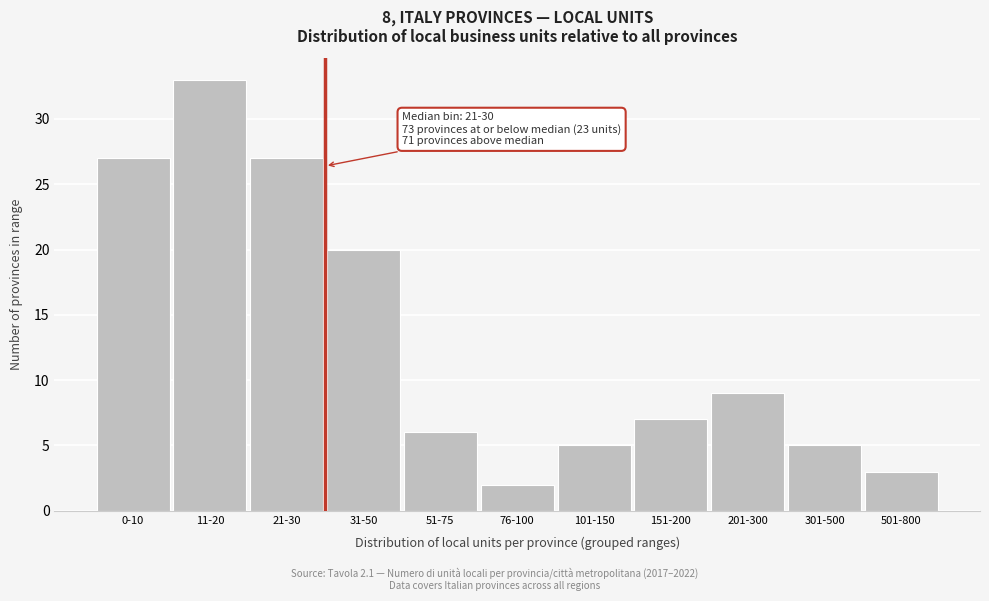

Reading left to right, list all the values displayed in this chart.

0-10=27	11-20=33	21-30=27	31-50=20	51-75=6	76-100=2	101-150=5	151-200=7	201-300=9	301-500=5	501-800=3